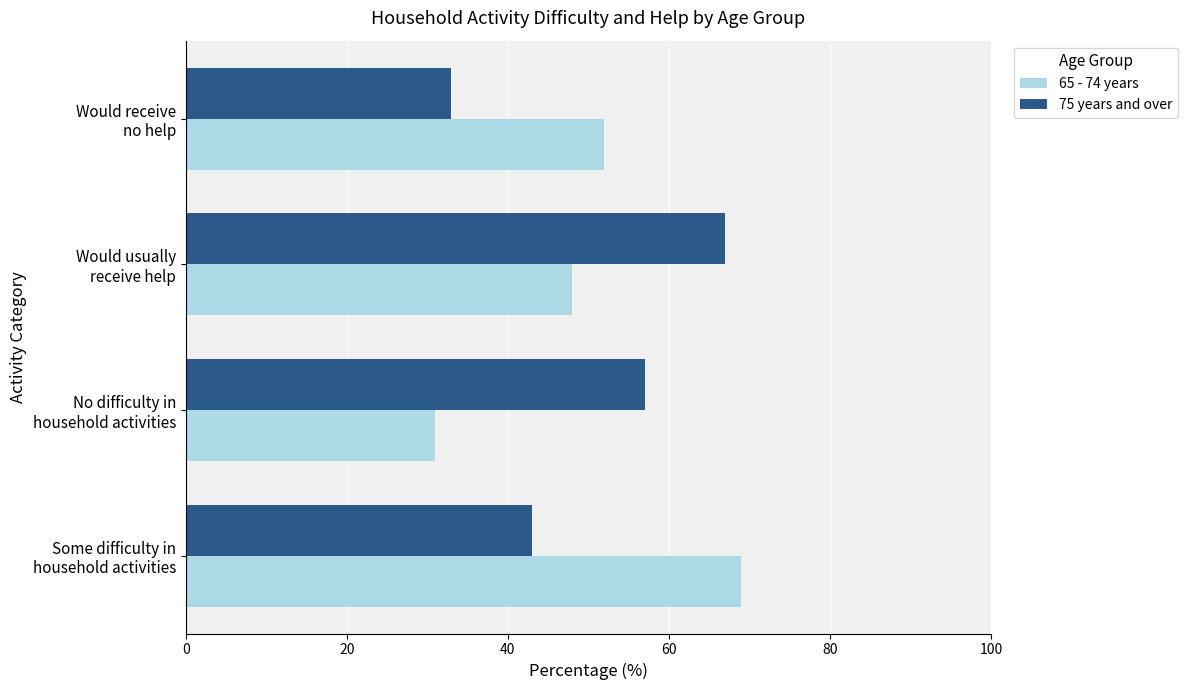

What is the difference between the maximum and minimum values in the 75 years and over series?

34